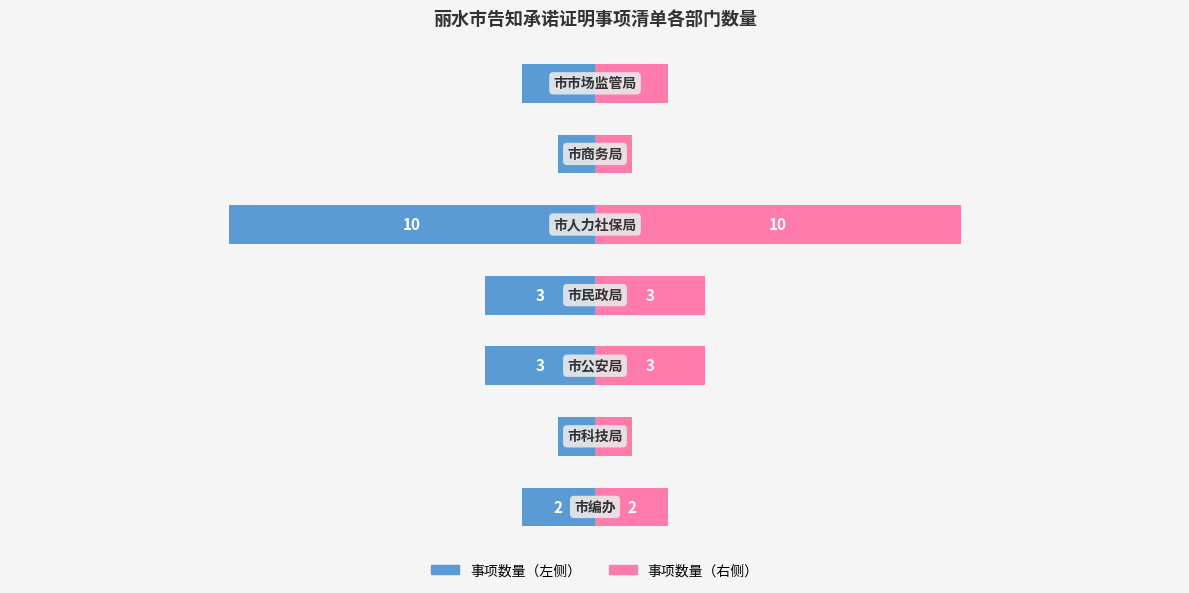

What is the maximum value shown in the chart?

10